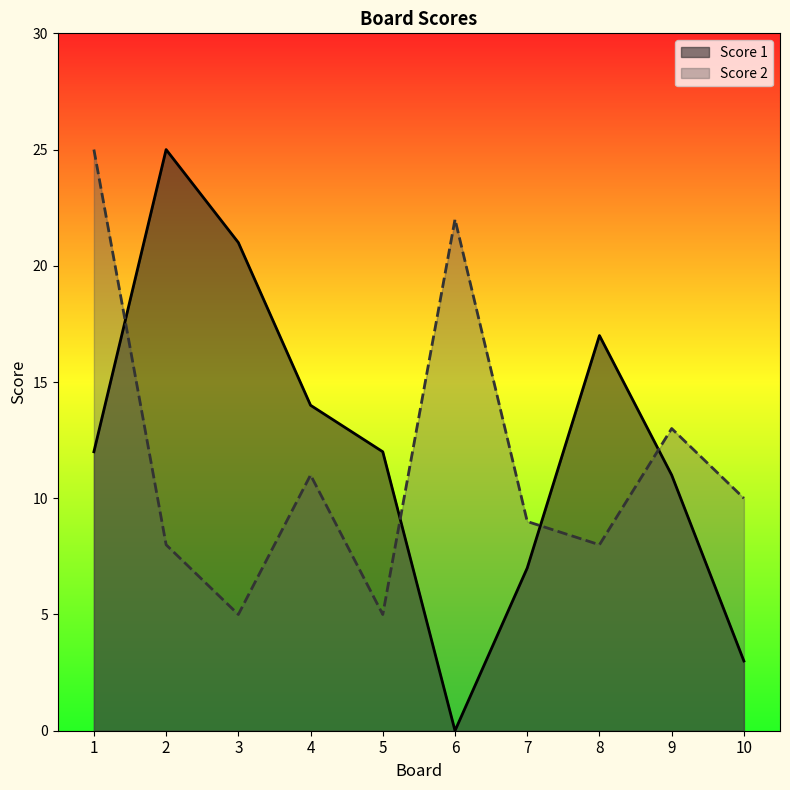

How many Score 1 values are between 7 and 17?

6